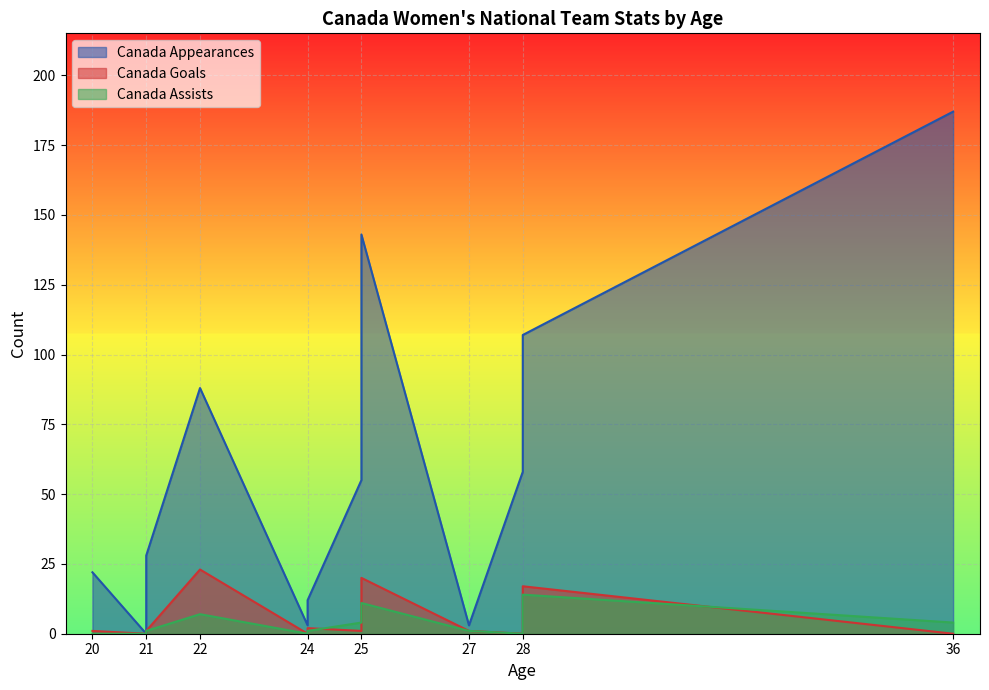

What is the difference between the maximum and minimum values in the Canada Goals series?

23